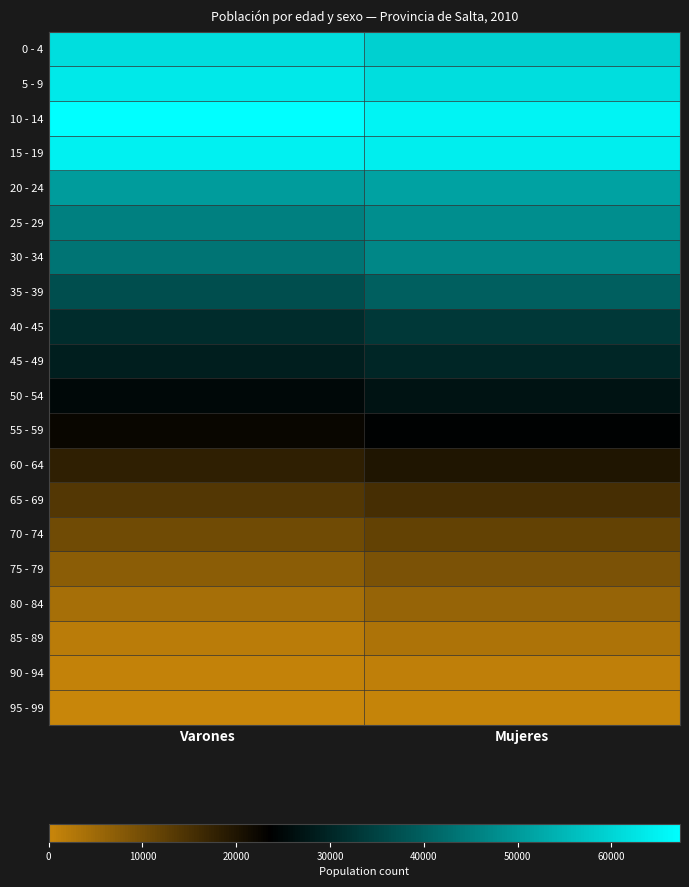

Reading right to left, list all the values displayed in this chart.

0 - 4: Mujeres=59250	Varones=61597
5 - 9: Mujeres=61630	Varones=63588
10 - 14: Mujeres=65221	Varones=67310
15 - 19: Mujeres=64243	Varones=64714
20 - 24: Mujeres=51399	Varones=50247
25 - 29: Mujeres=48015	Varones=45512
30 - 34: Mujeres=46651	Varones=43465
35 - 39: Mujeres=39880	Varones=37026
40 - 45: Mujeres=33248	Varones=31224
45 - 49: Mujeres=30053	Varones=28744
50 - 54: Mujeres=26868	Varones=25213
55 - 59: Mujeres=24104	Varones=22521
60 - 64: Mujeres=19793	Varones=17983
65 - 69: Mujeres=15314	Varones=13841
70 - 74: Mujeres=11877	Varones=10305
75 - 79: Mujeres=9092	Varones=7276
80 - 84: Mujeres=6028	Varones=4107
85 - 89: Mujeres=3178	Varones=1828
90 - 94: Mujeres=1130	Varones=533
95 - 99: Mujeres=268	Varones=99